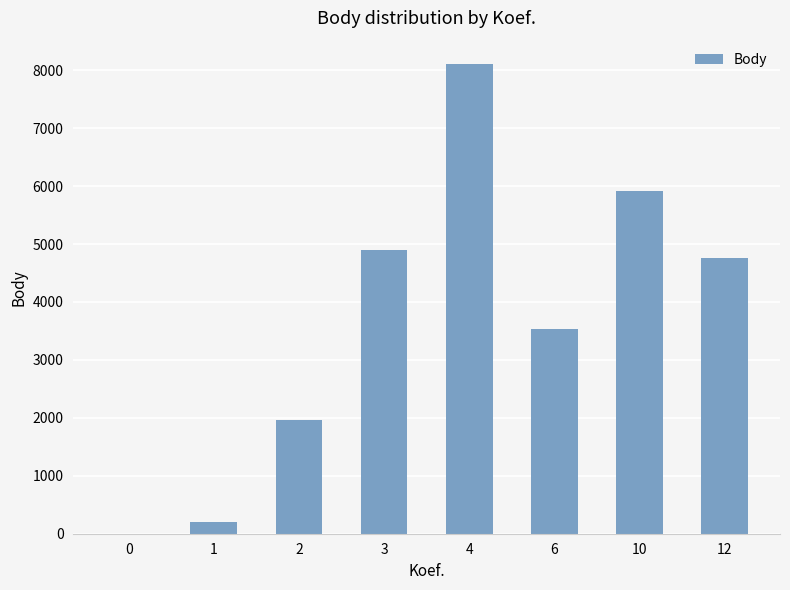

Reading right to left, list all the values displayed in this chart.

12=4759	10=5924	6=3540	4=8105	3=4890	2=1960	1=198	0=0